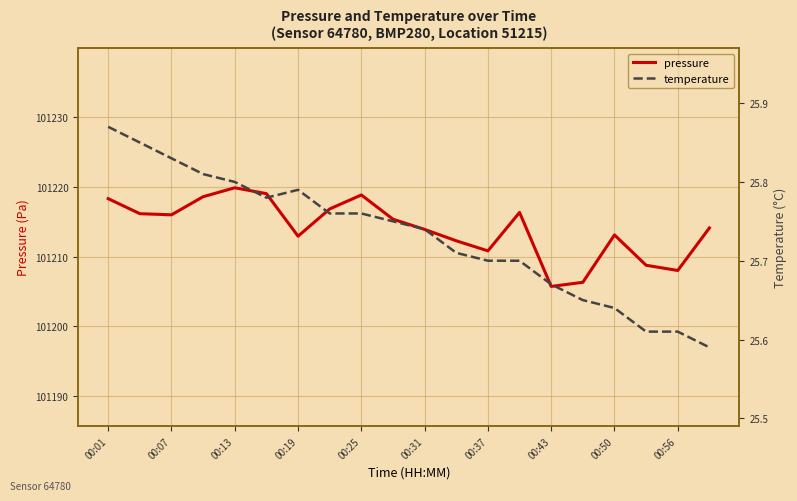

List the series in order of their overall mean, lowest first.

temperature, pressure